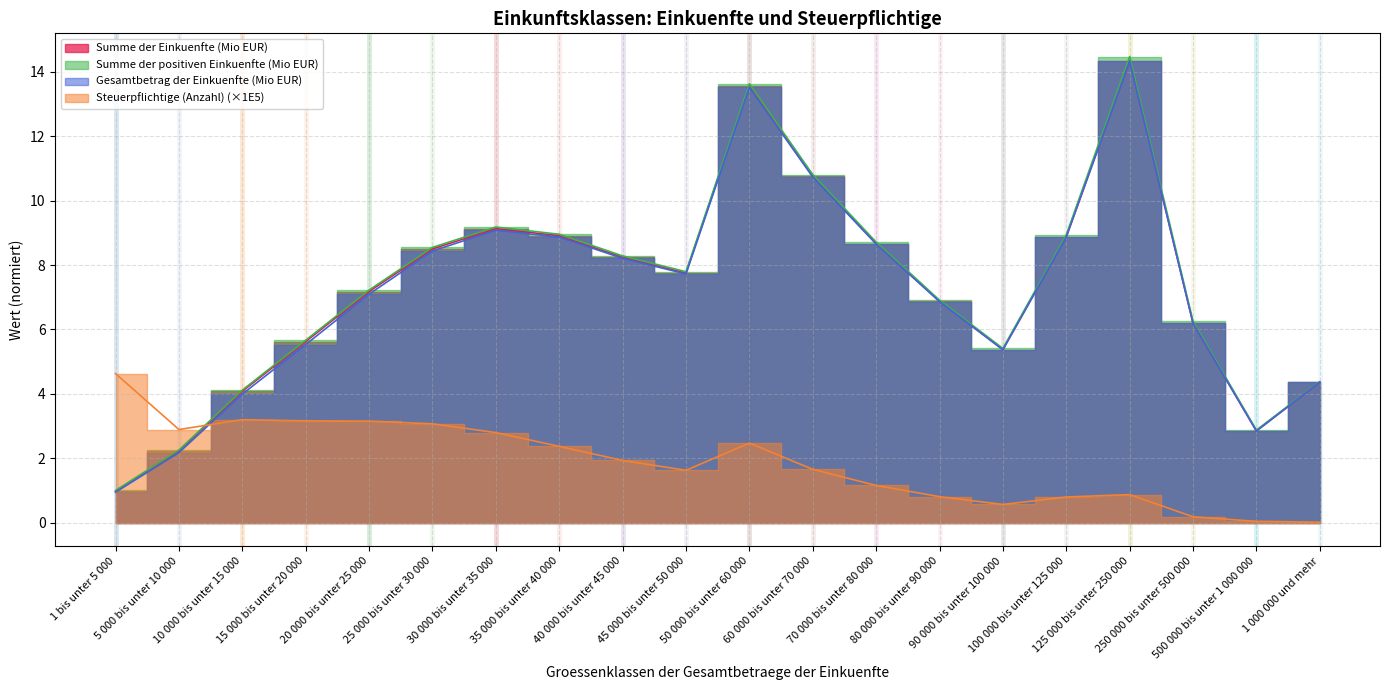

Rank the categories by Summe der Einkuenfte (Mio EUR) value from highest to lowest.

125 000 bis unter 250 000, 50 000 bis unter 60 000, 60 000 bis unter 70 000, 30 000 bis unter 35 000, 35 000 bis unter 40 000, 100 000 bis unter 125 000, 70 000 bis unter 80 000, 25 000 bis unter 30 000, 40 000 bis unter 45 000, 45 000 bis unter 50 000, 20 000 bis unter 25 000, 80 000 bis unter 90 000, 250 000 bis unter 500 000, 15 000 bis unter 20 000, 90 000 bis unter 100 000, 1 000 000 und mehr, 10 000 bis unter 15 000, 500 000 bis unter 1 000 000, 5 000 bis unter 10 000, 1 bis unter 5 000